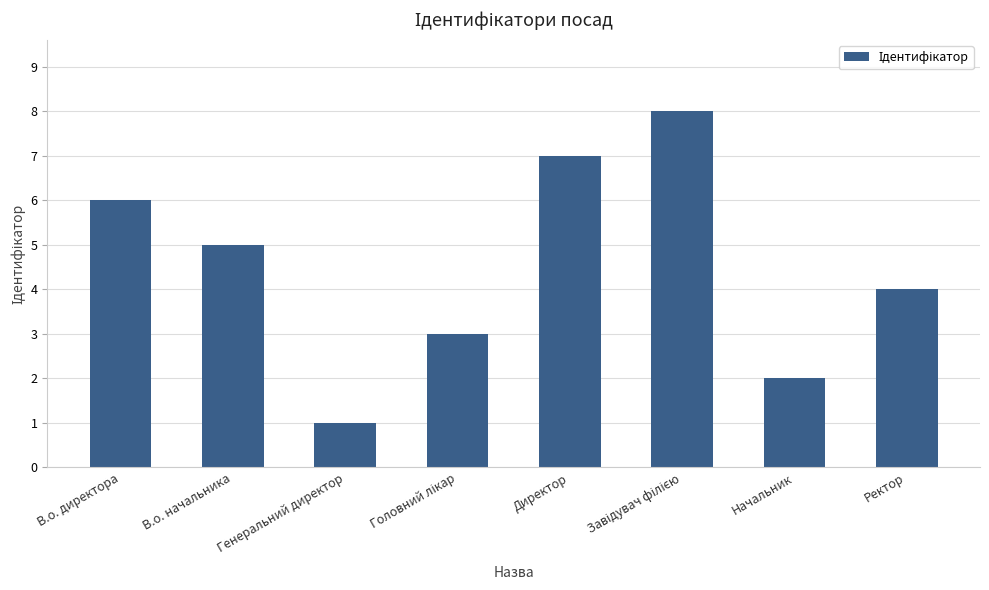

Count the number of data series in this chart.

1